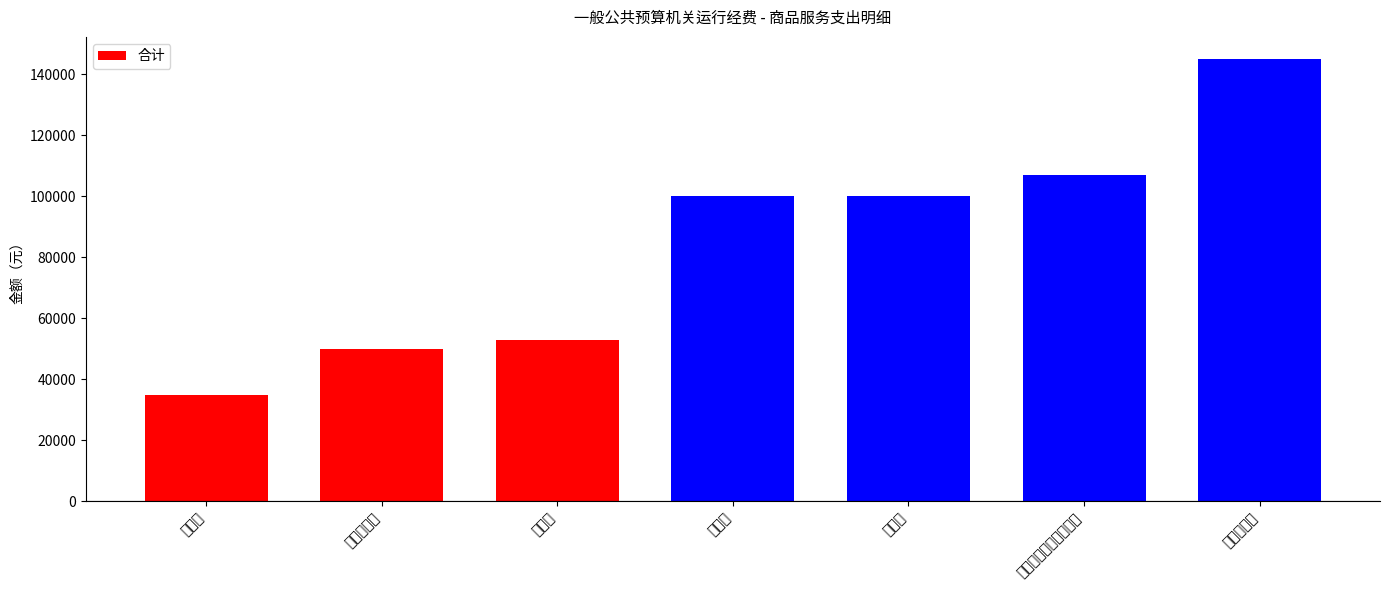

Which label corresponds to the largest value in the chart?

委托业务费